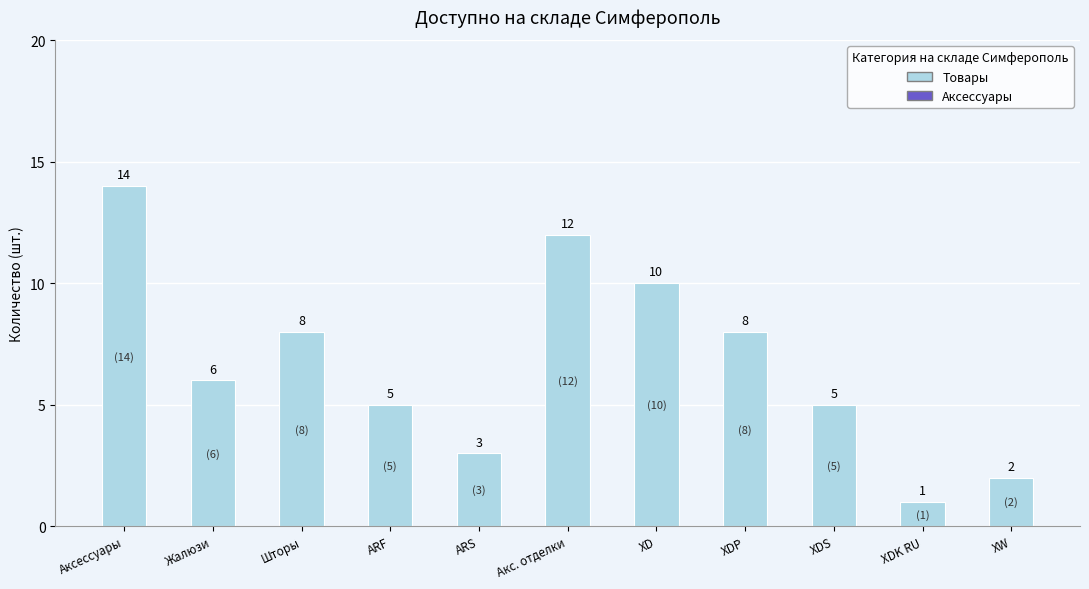

Reading left to right, extract all data points from this chart.

14	6	8	5	3	12	10	8	5	1	2